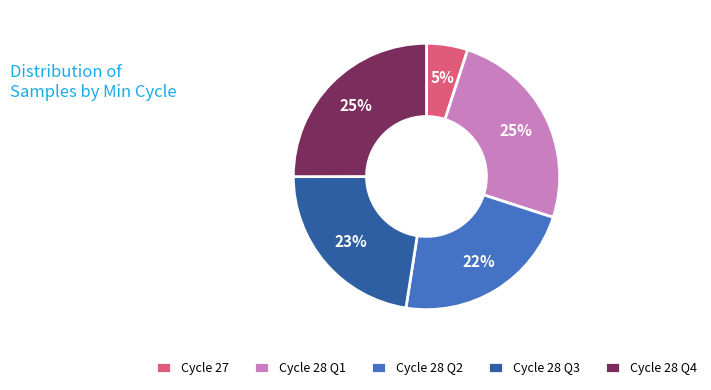

True or false: Cycle 27 accounts for 5% of the total.

True